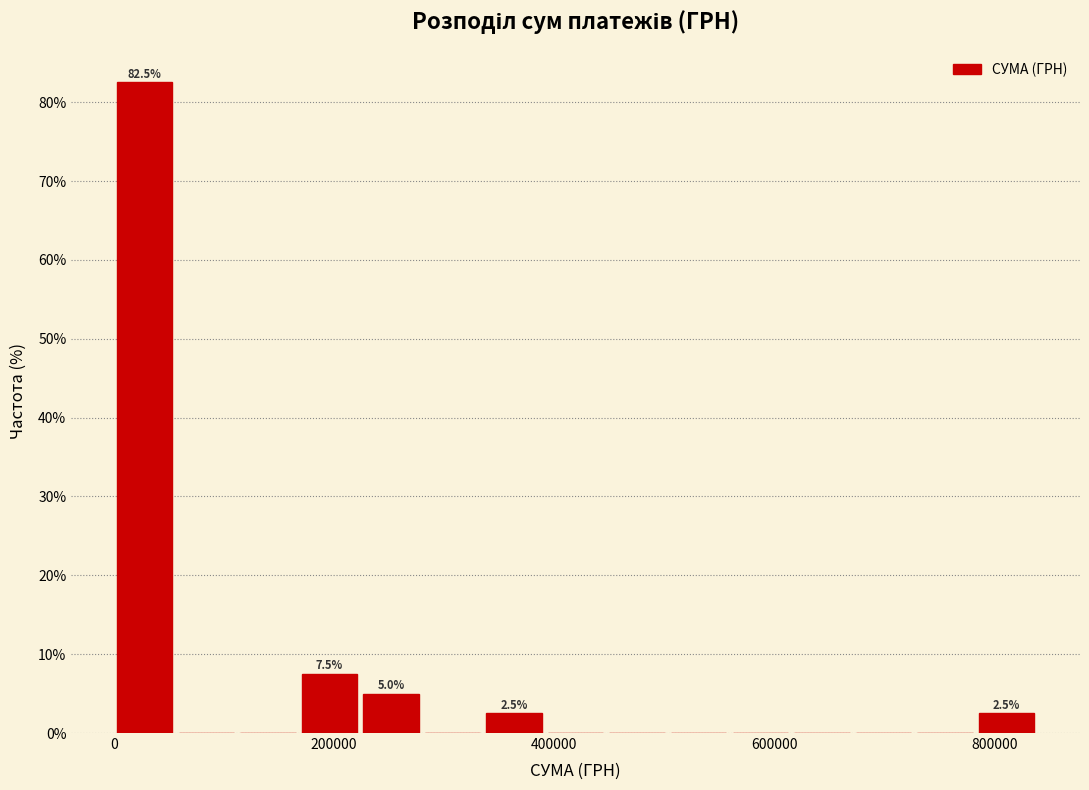

Read against the x-axis, roughly where is the centre of the tallest bar?

20000